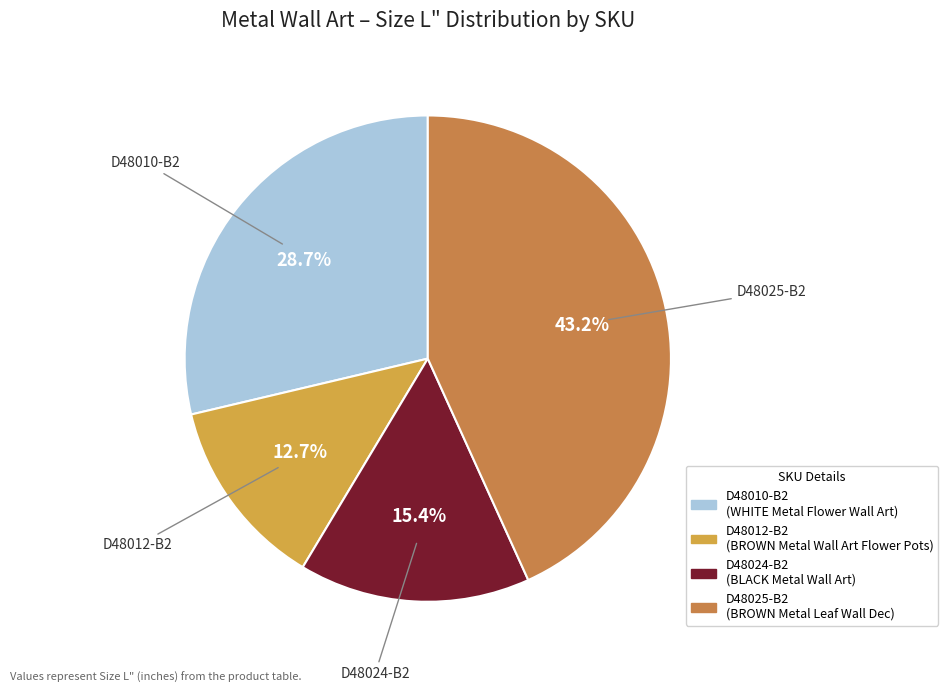

Do D48012-B2 and D48010-B2 together represent more than half of the pie?

No